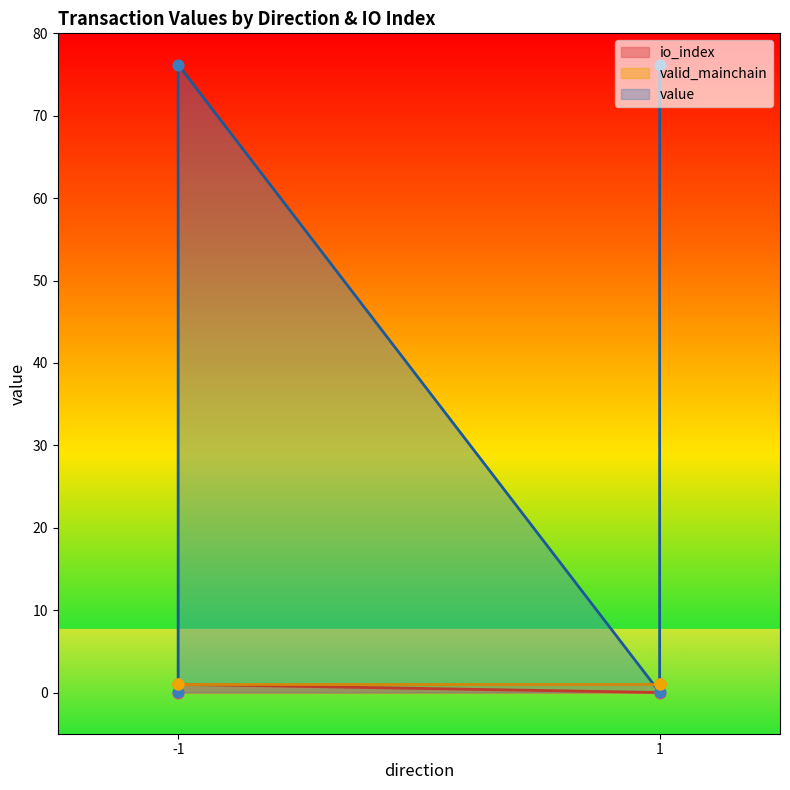

Which series has the largest Y range (max minus min)?

value